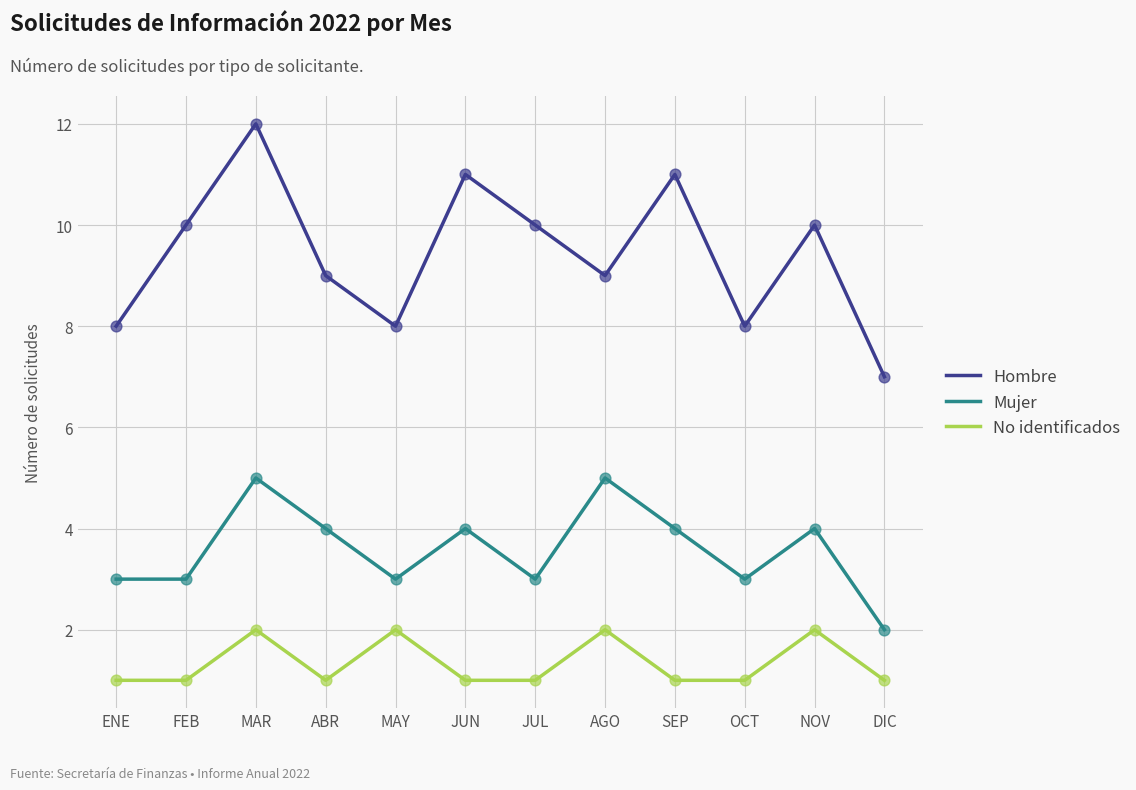

What is the total value across all series at NOV?

16